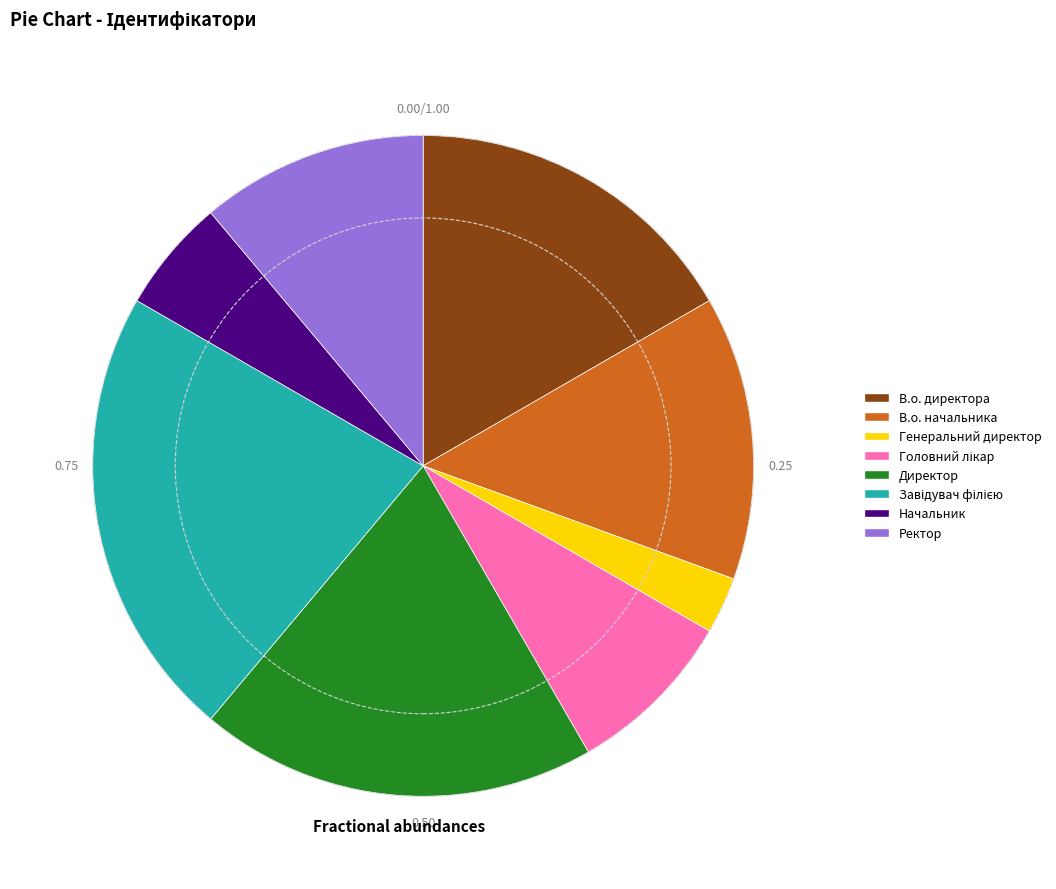

Is the sum of В.о. начальника and Начальник greater than half?

No